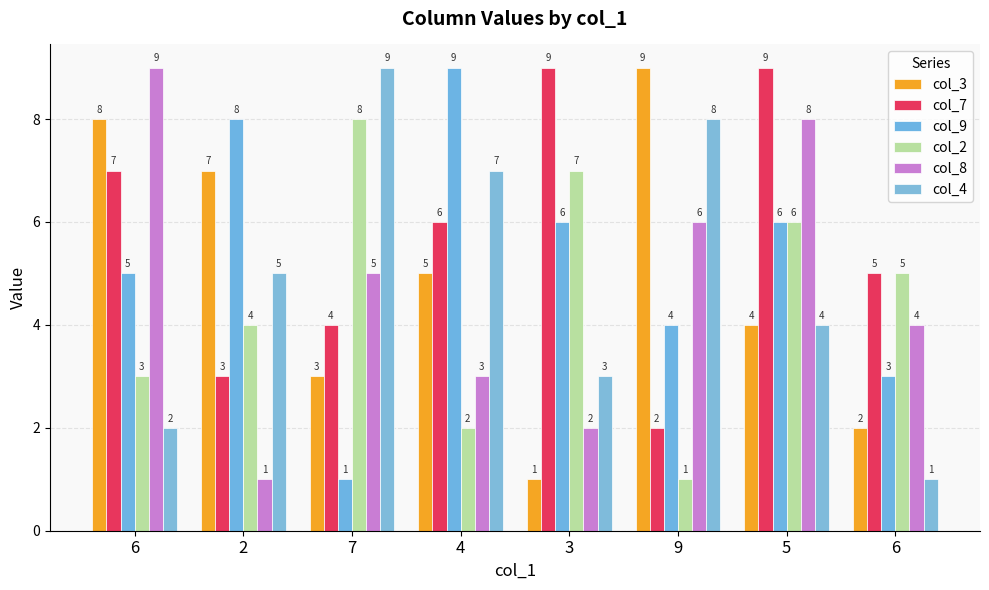

Does the chart contain stacked bars?

No